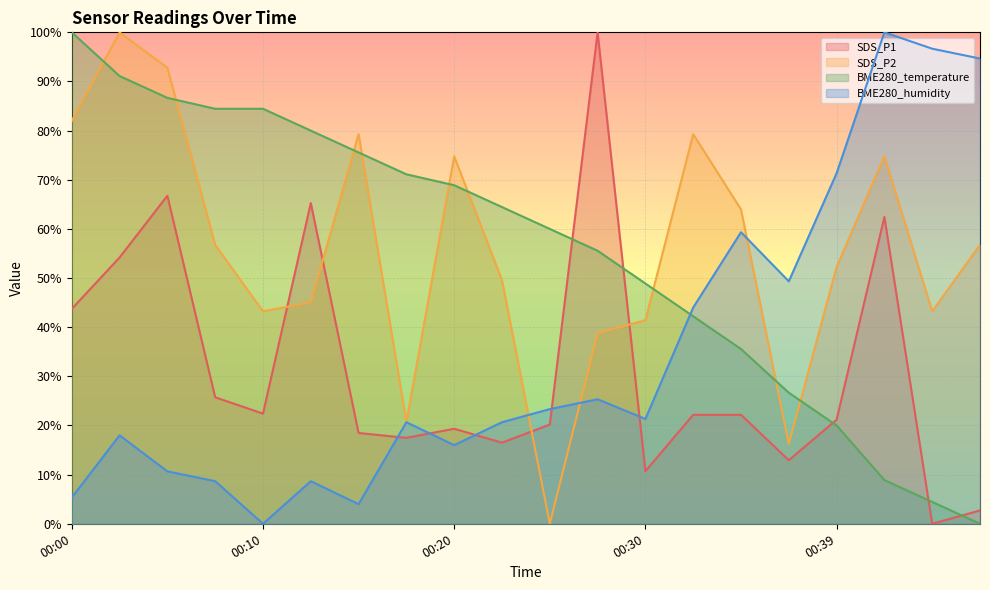

What is the value of the SDS_P1 point at the 15th from the left?

22.2